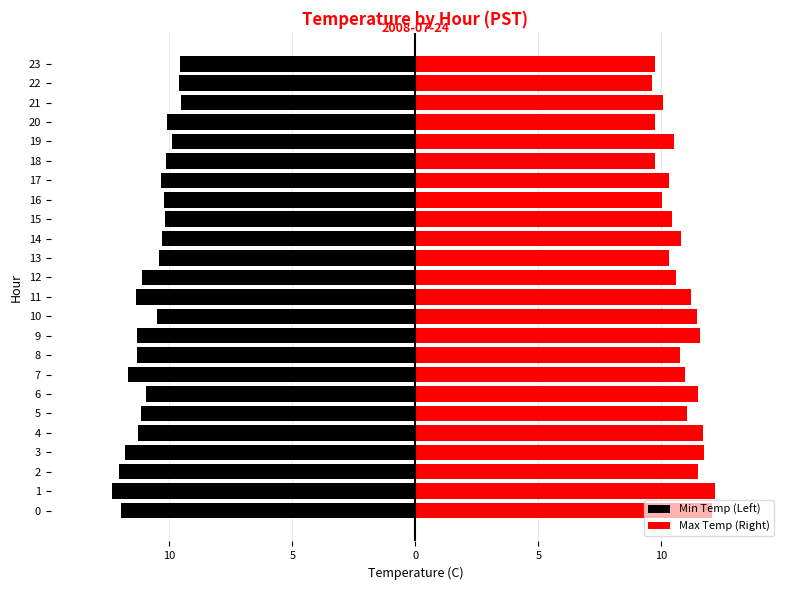

What is the sum of all Min Temp (Left) values?

-259.1